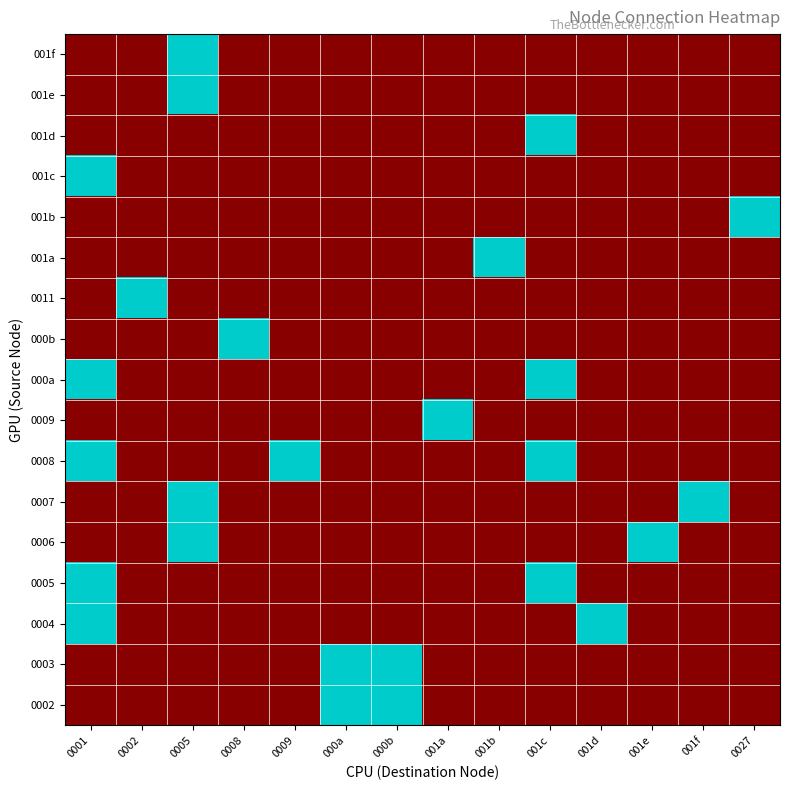

How many series are shown in this chart?

17